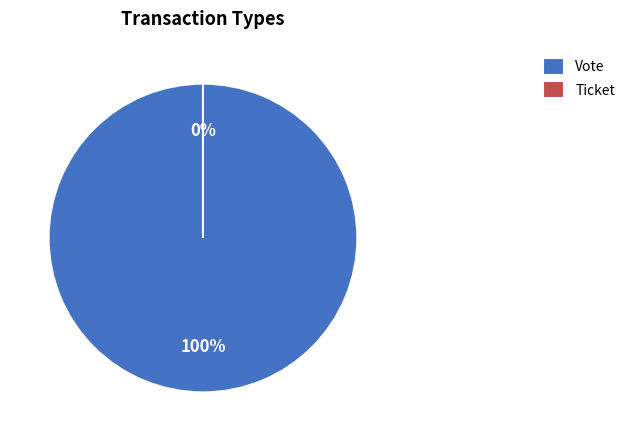

To the nearest percent, what portion does Vote represent?

100%